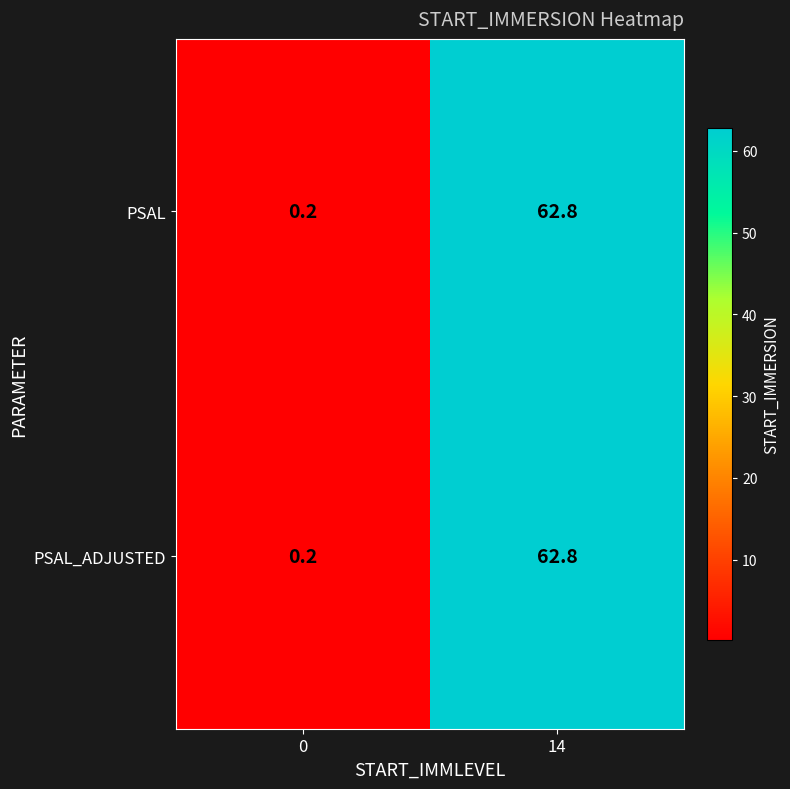

Where does the PSAL_ADJUSTED series first go above 62?

14